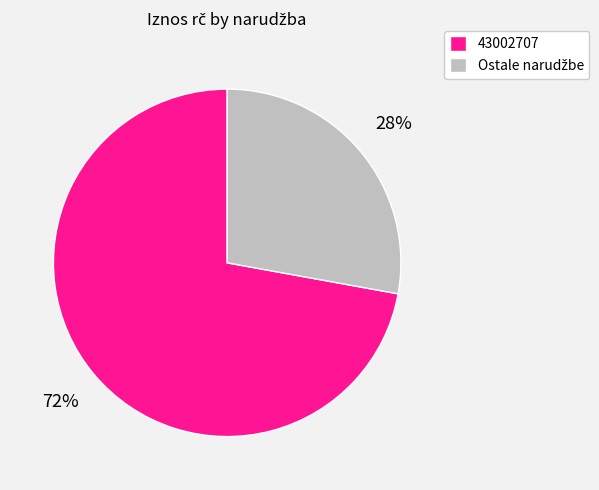

To the nearest percent, what is the average slice percentage?

50%